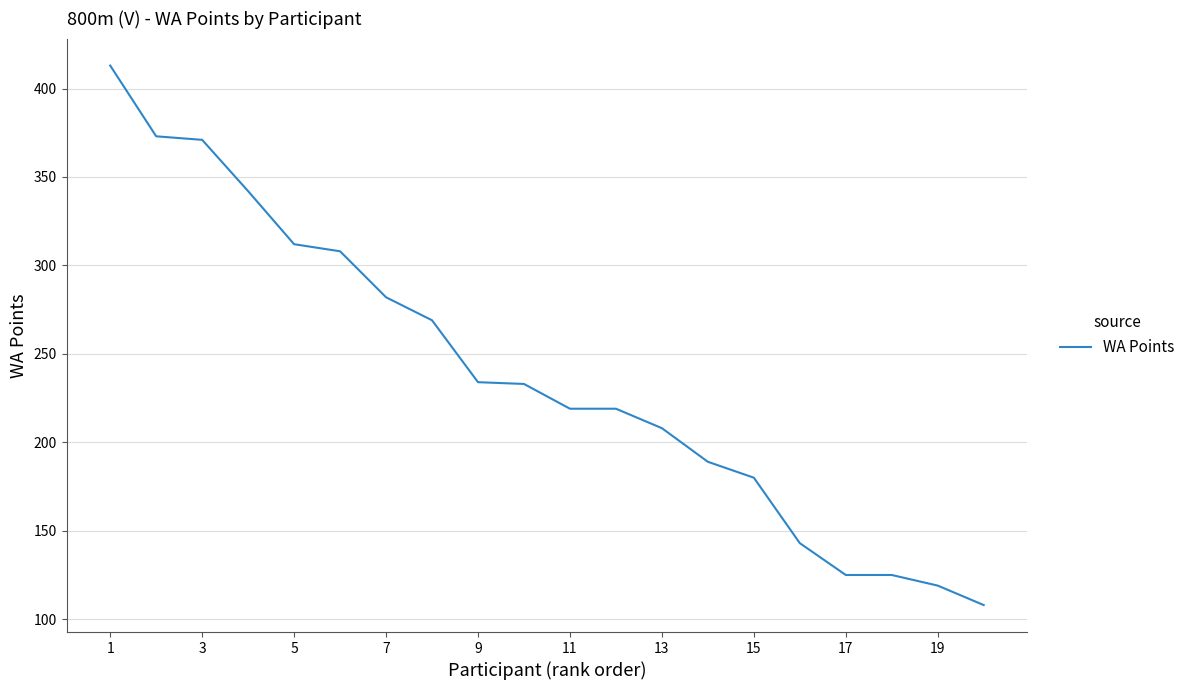

What is the smallest value displayed?

108